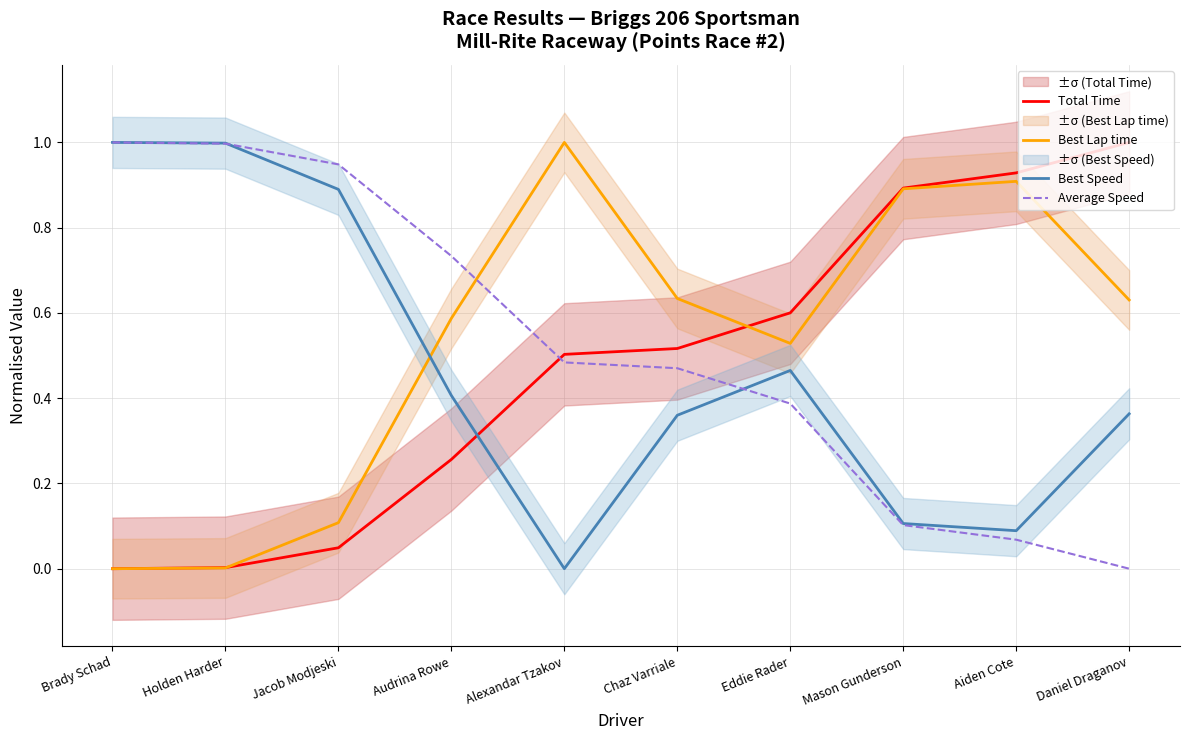

The value of Total Time at Daniel Draganov is 1.0. True or false?

True